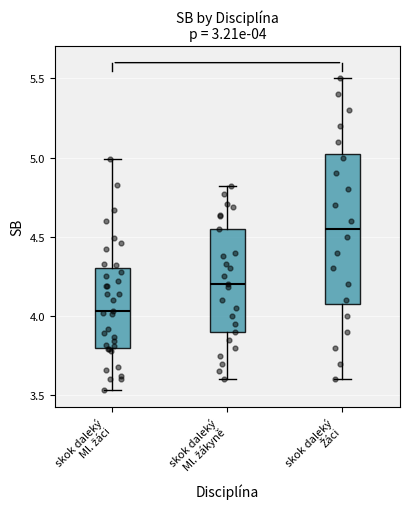

Comparing the boxes themselves (not the whiskers), which one is the tallest?

skok daleký Žáci